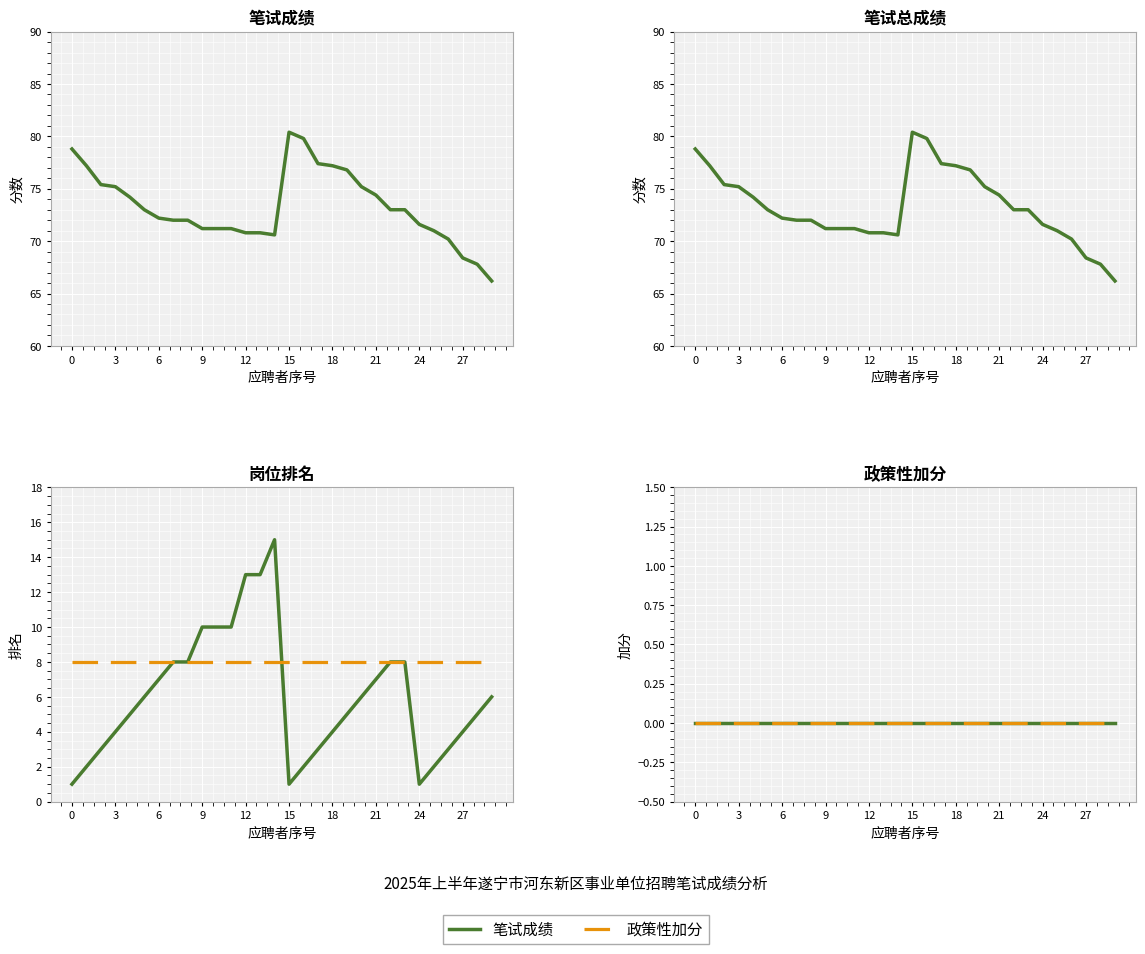

How many data points in 岗位排名 are above 6?

12